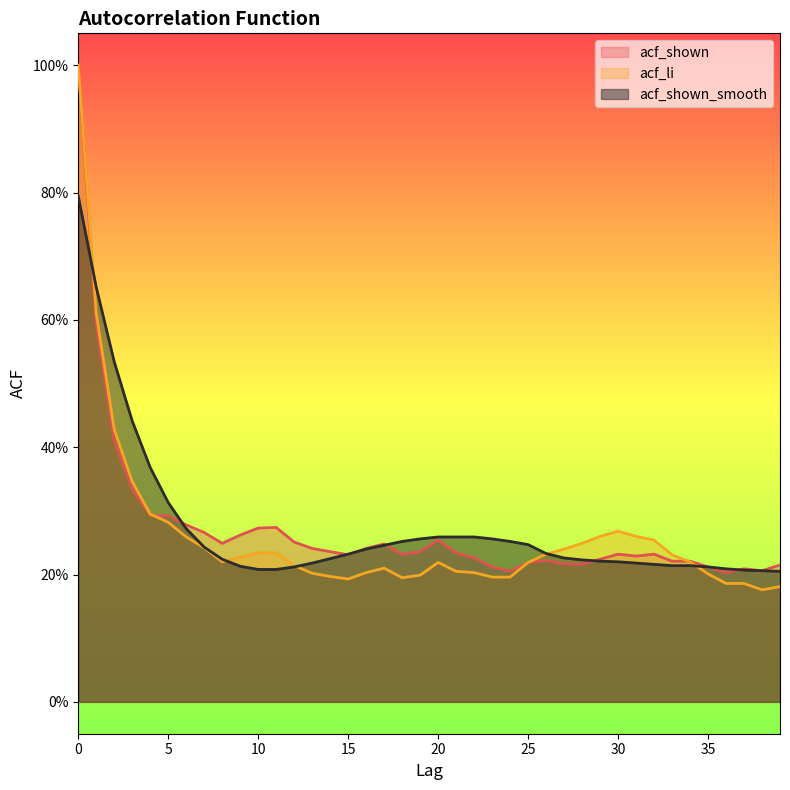

List the series in order of their peak value, highest first.

acf_shown, acf_li, acf_shown_smooth